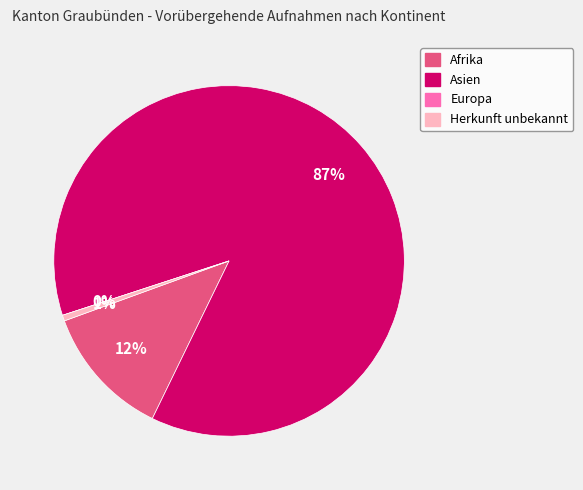

Which slice is the largest?

Asien